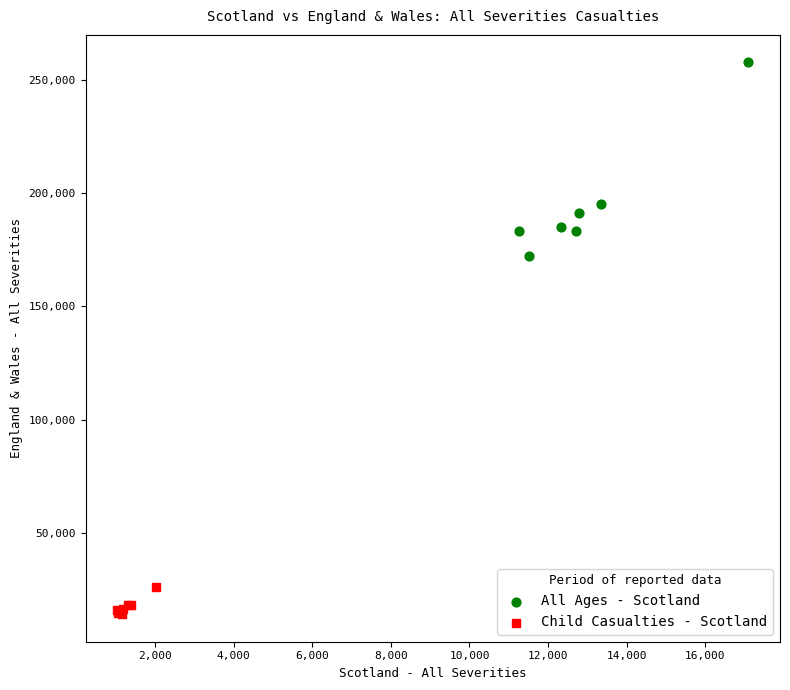

Which series reaches the maximum Y coordinate?

All Ages - Scotland